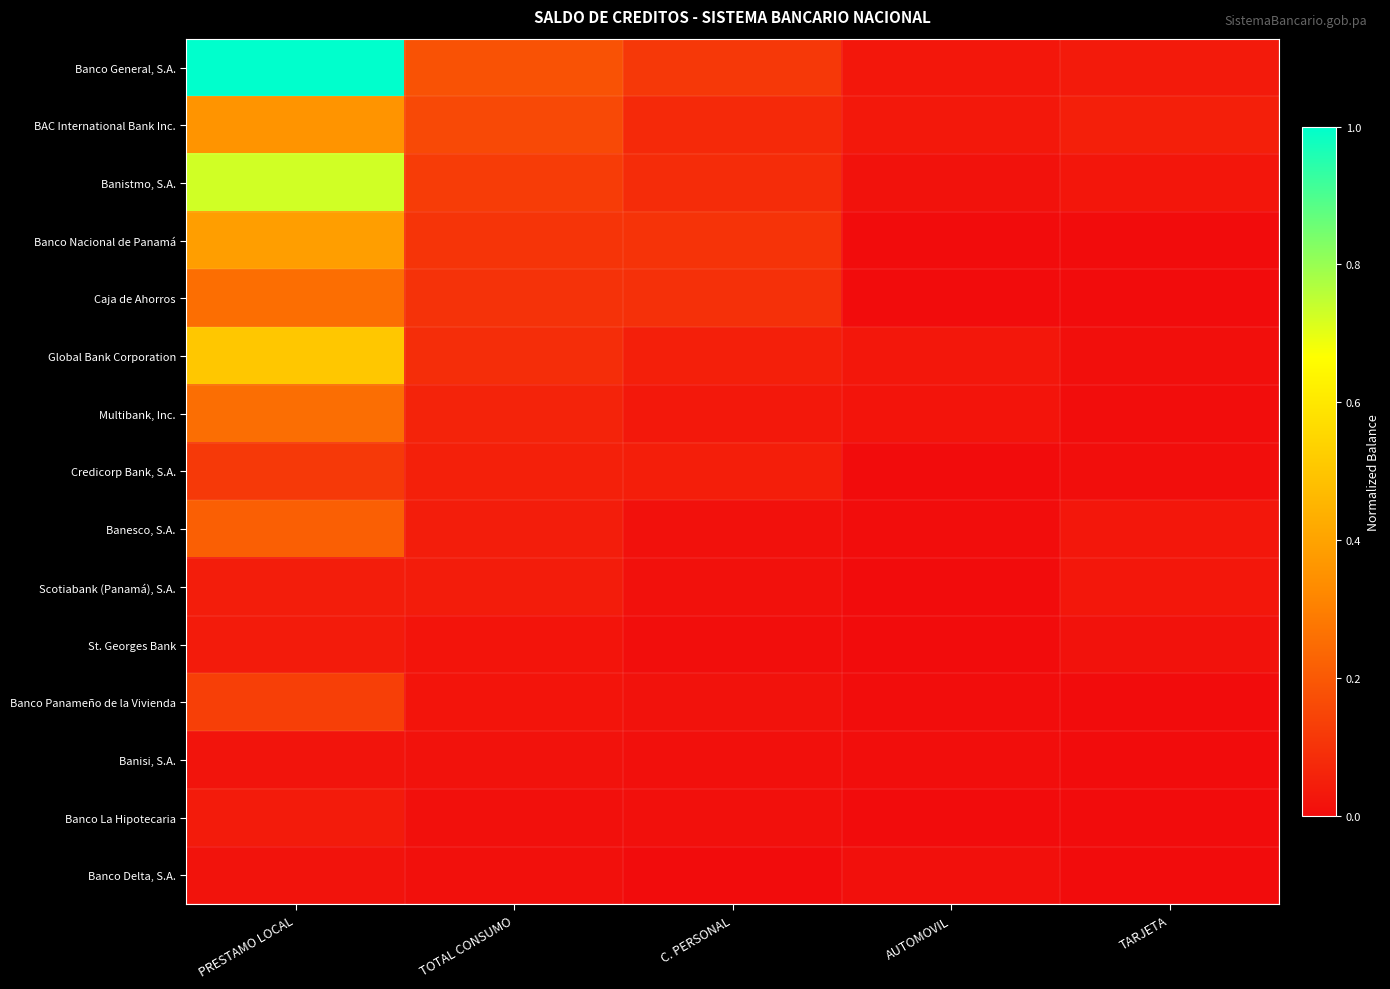

How many categories are shown in the chart?

5